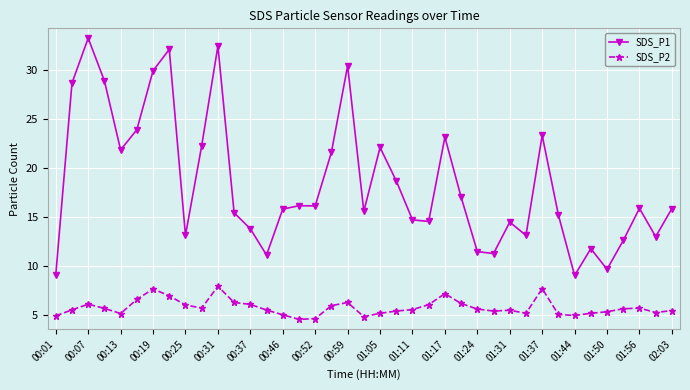

What is the average value of the SDS_P1 series?

18.4